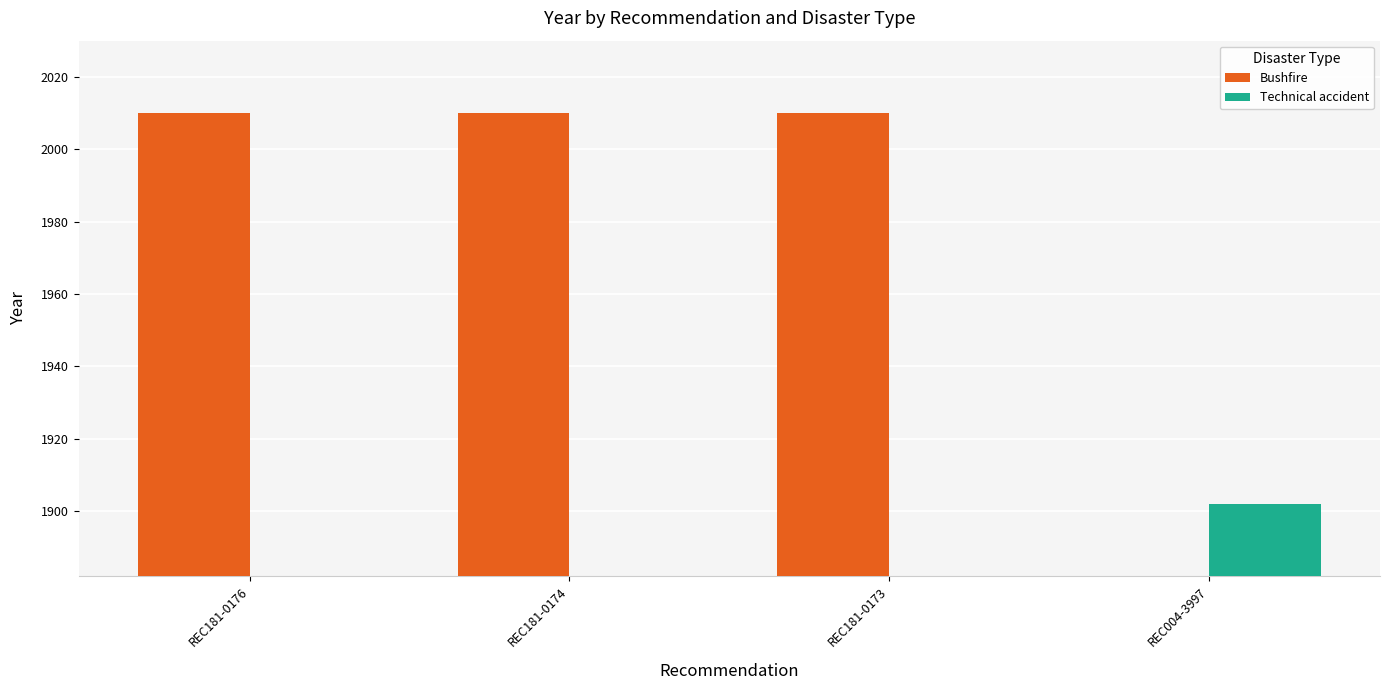

Is it true that Technical accident equals -773 at REC181-0174?

False